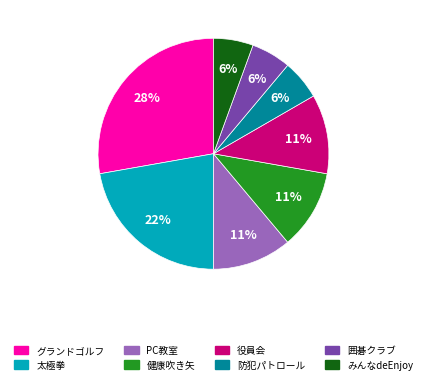

To the nearest percent, what is the difference between the largest and smallest slice percentages?

22%